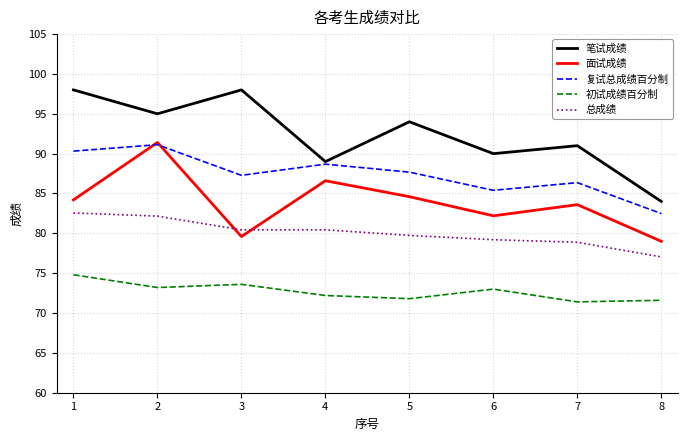

What is the difference between the second highest and minimum values in the 初试成绩百分制 series?

2.2